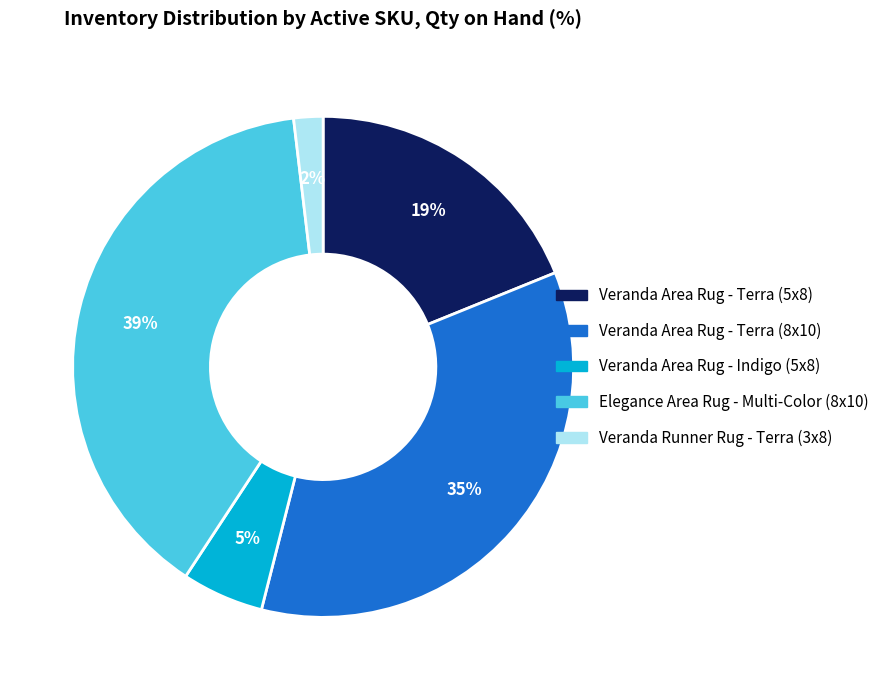

The Elegance Area Rug - Multi-Color (8x10) slice represents 39% of the pie. True or false?

True